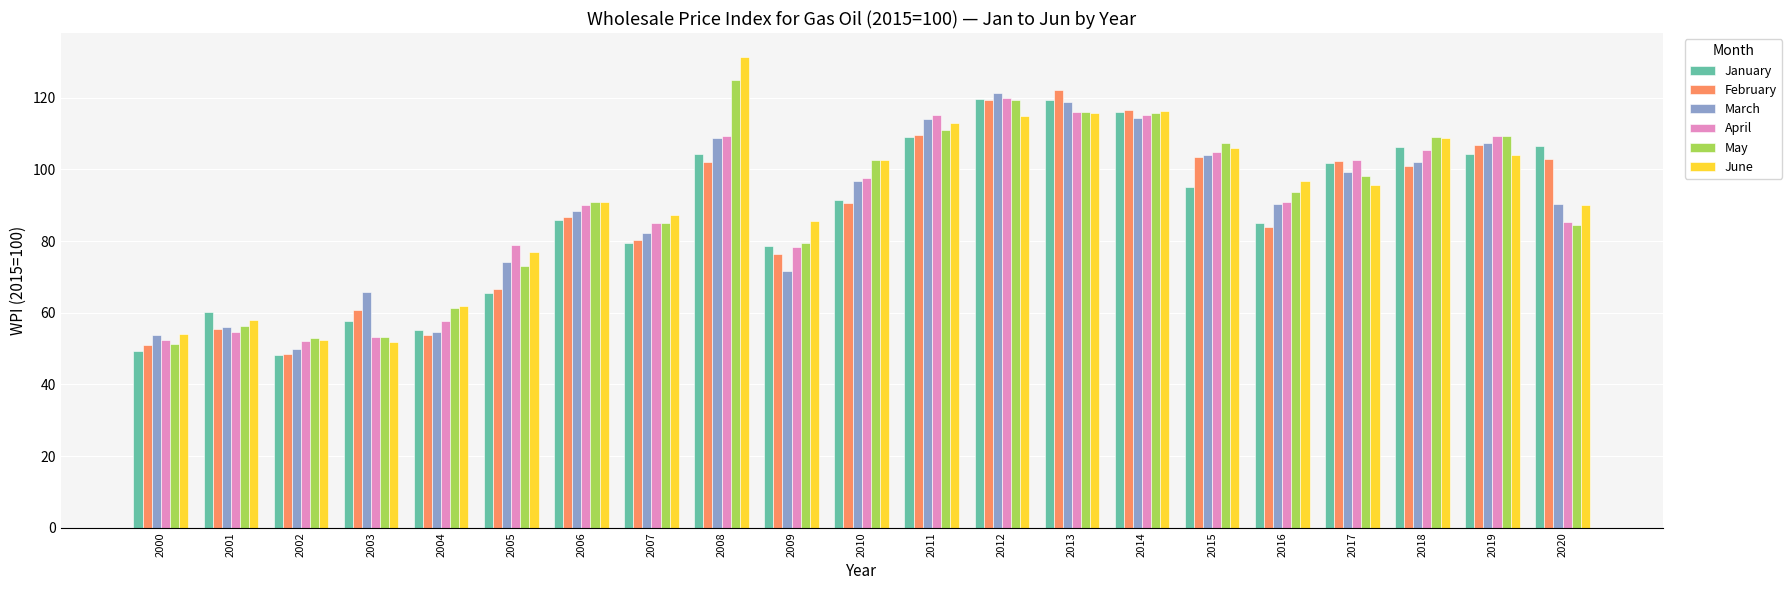

What is the approximate value of January at 2011?

109.1